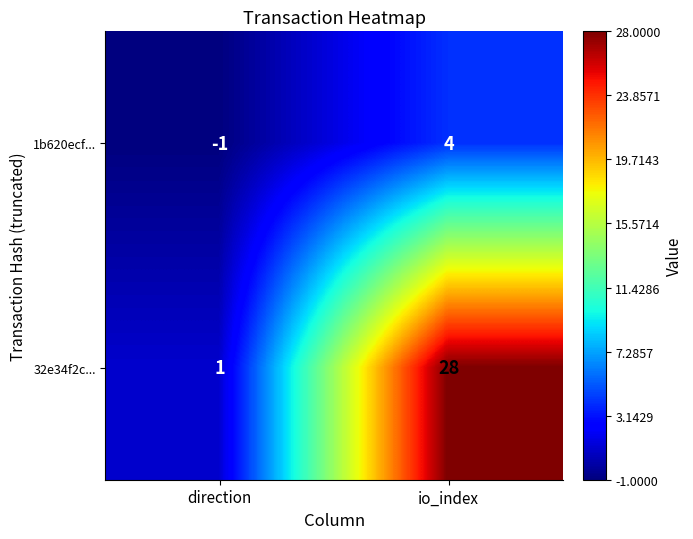

Read the 1b620ecf... value at io_index.

4